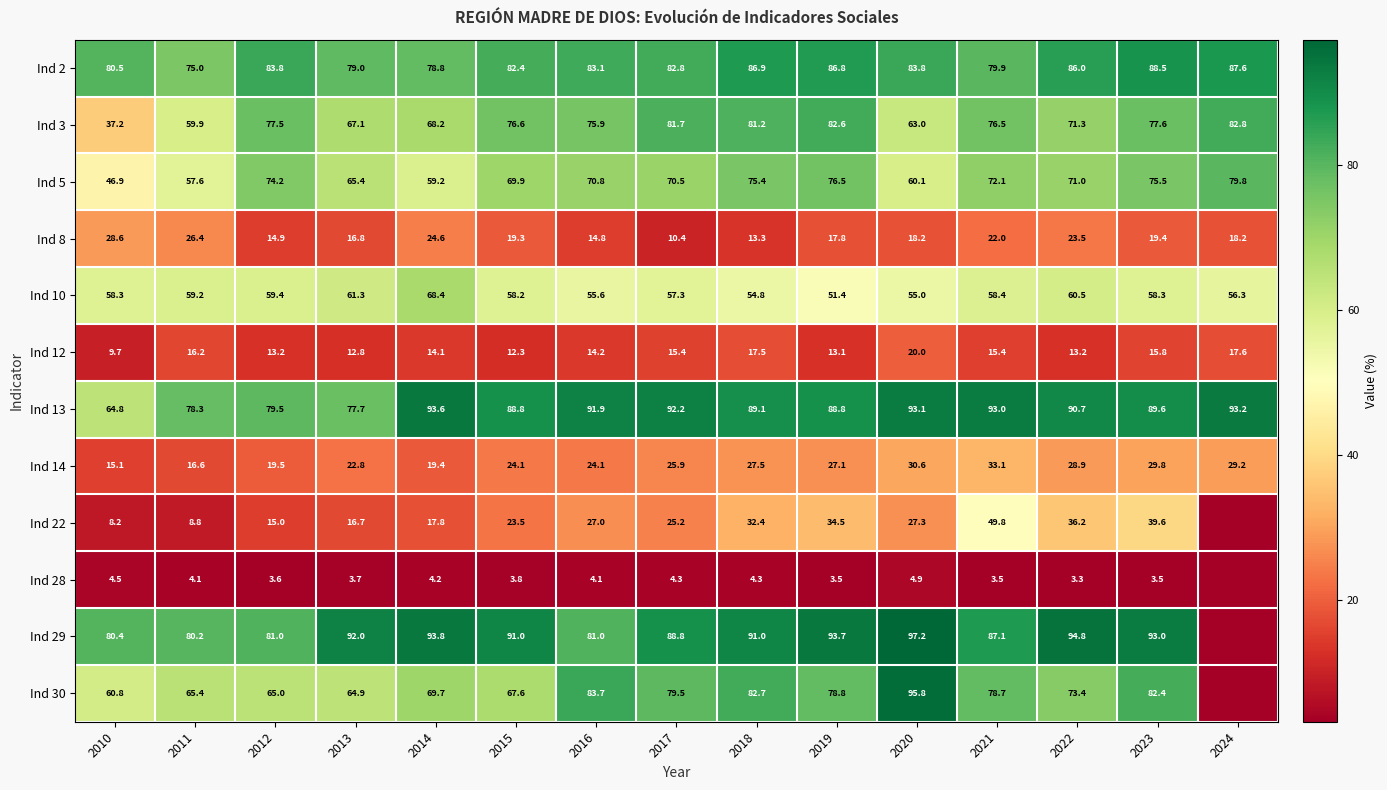

True or false: Ind 12 has a value of 14.2 at 2016.

True